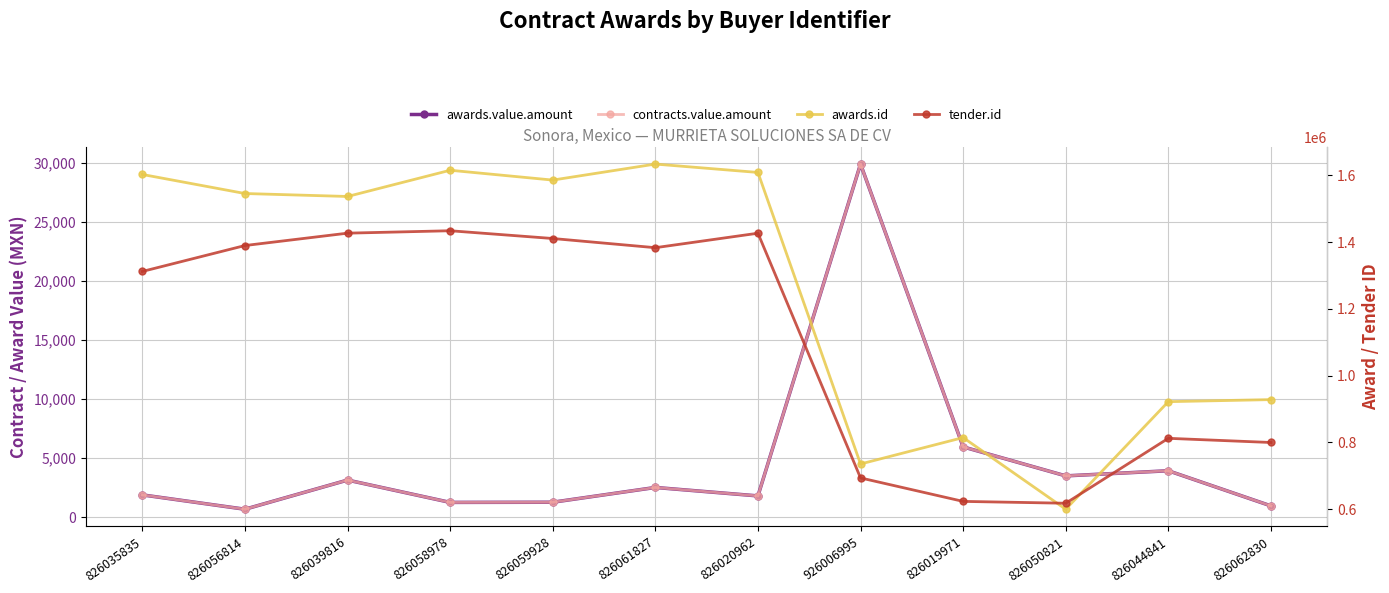

Count the number of categories in the chart.

12